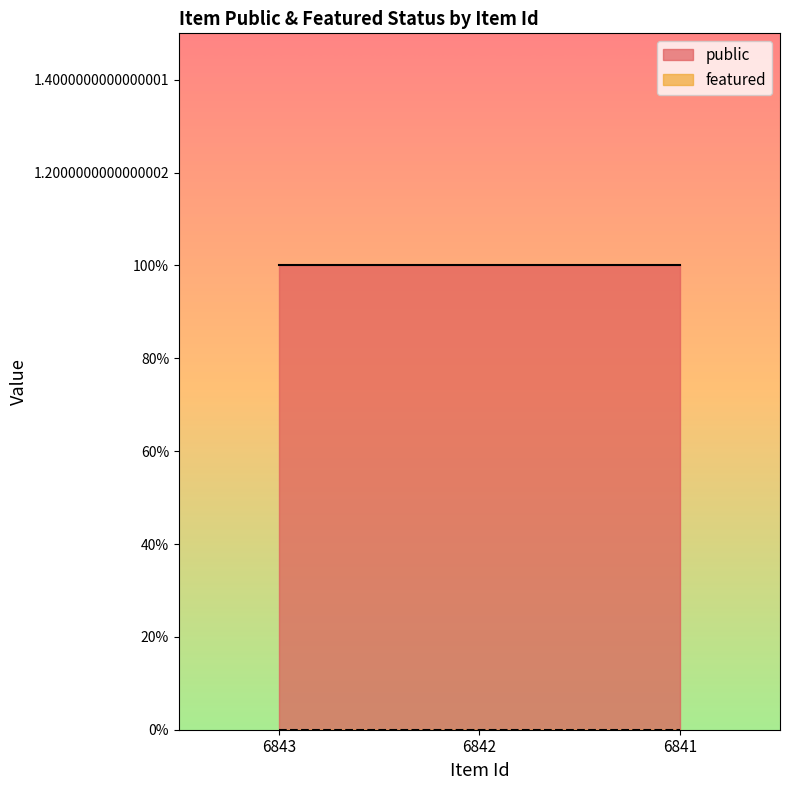

Reading left to right, transcribe all the data shown in this chart.

public: 1	1	1
featured: 0	0	0